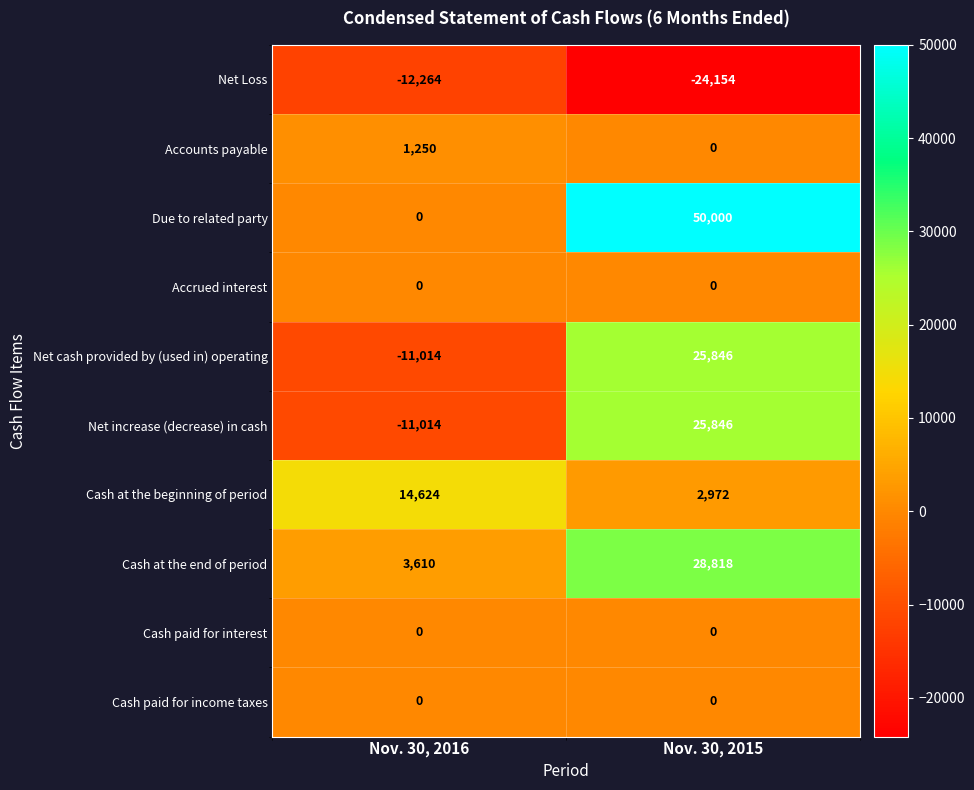

What is the maximum value shown in the chart?

50000